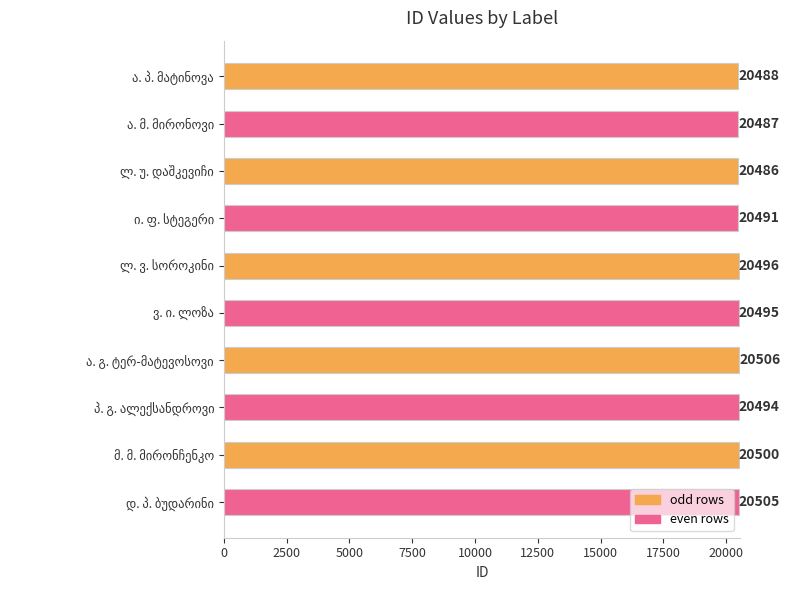

What is the maximum value shown in the chart?

20506